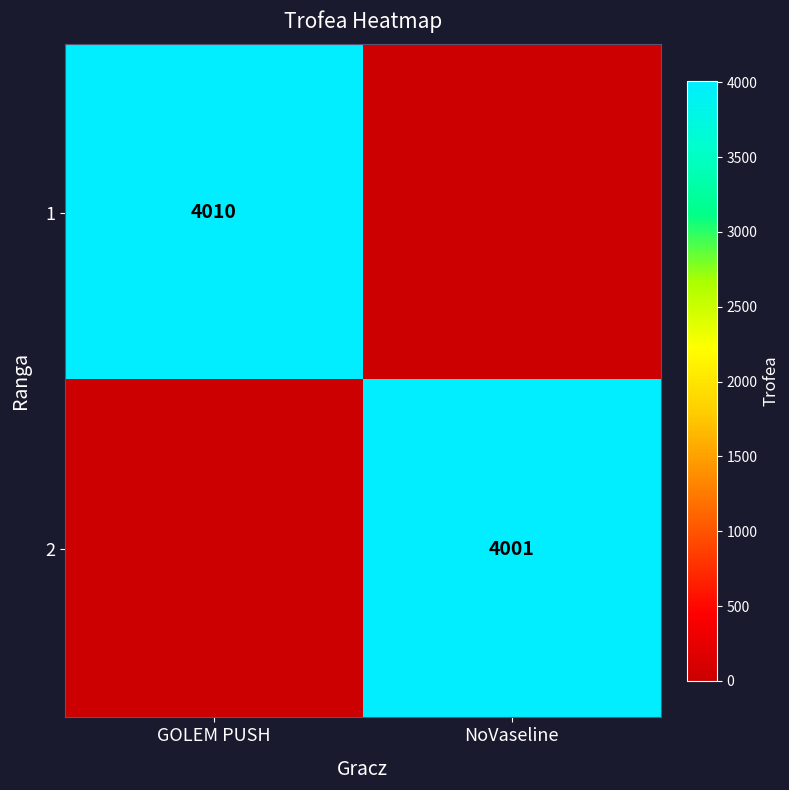

The value of 1 at GOLEM PUSH is 4010. True or false?

True